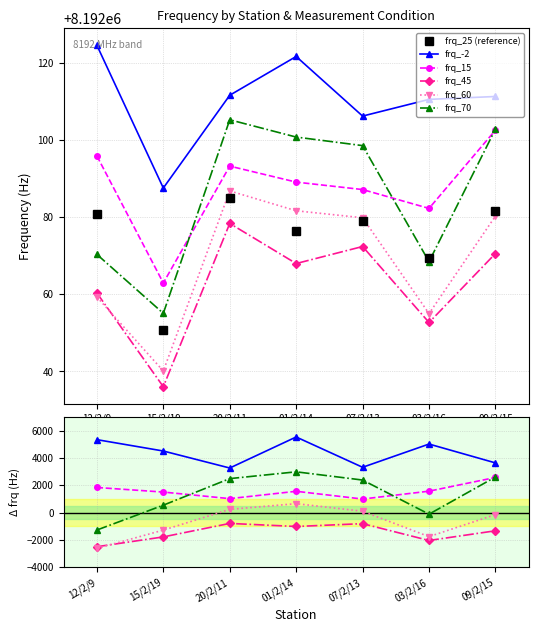

What is the sum of the frq_15 values at 07/2/13 and 01/2/14?

2547.0